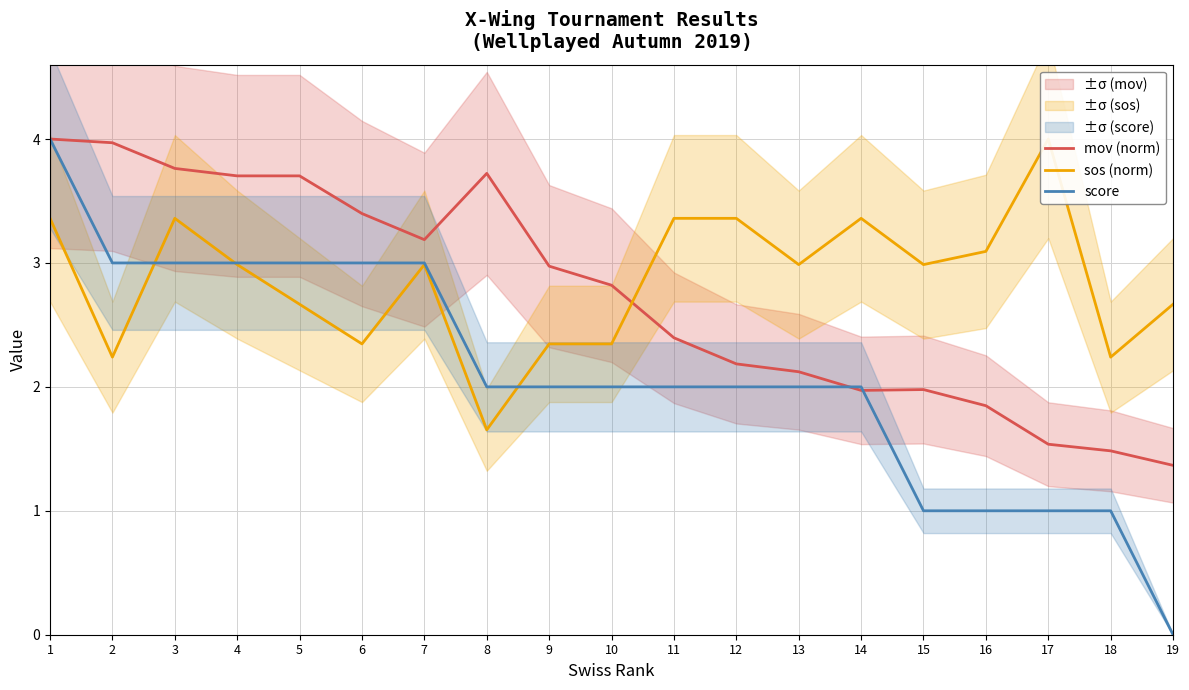

Where do sos (norm) and score first cross each other?

2 and 3